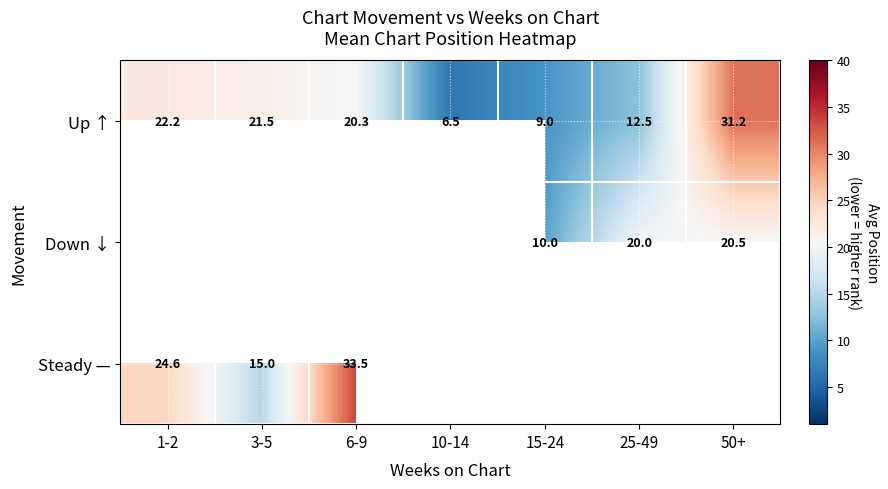

At which category does the chart reach its minimum across all series?

10-14